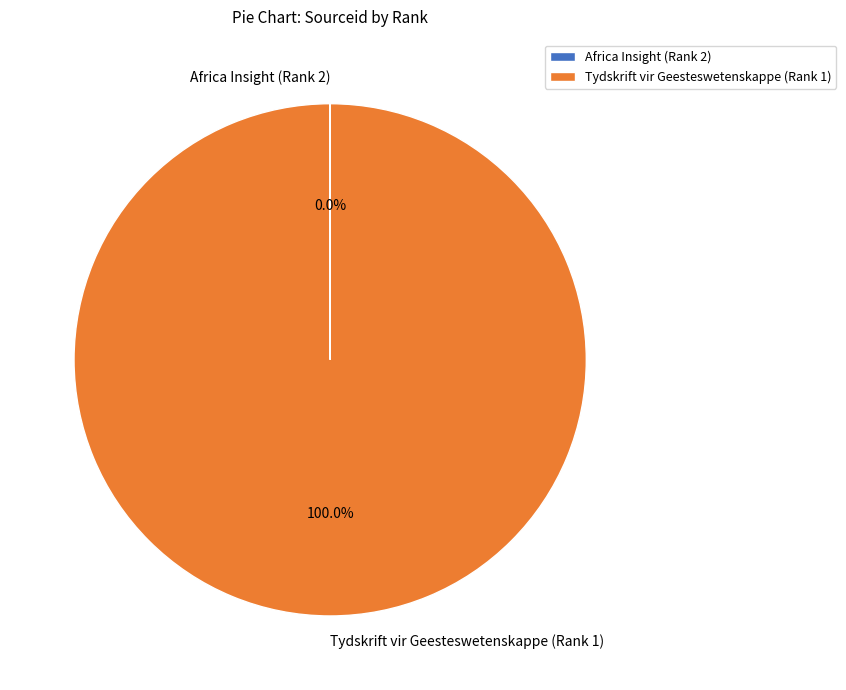

Which category has the biggest portion of the pie?

Tydskrift vir Geesteswetenskappe (Rank 1)